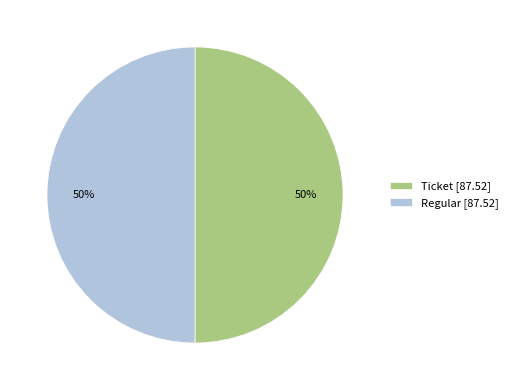

How many slices are in this pie chart?

2